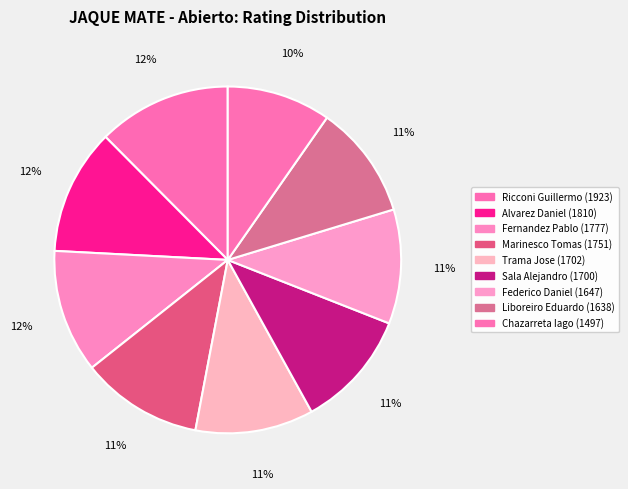

Is the sum of Trama Jose and Chazarreta Iago greater than half?

No